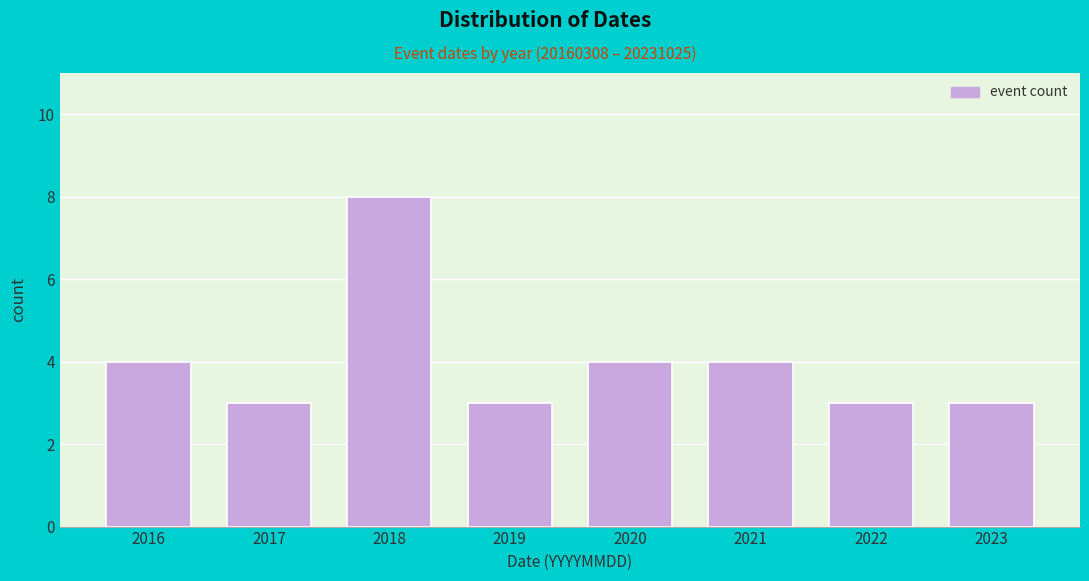

Reading left to right, extract all data points from this chart.

2016=4	2017=3	2018=8	2019=3	2020=4	2021=4	2022=3	2023=3